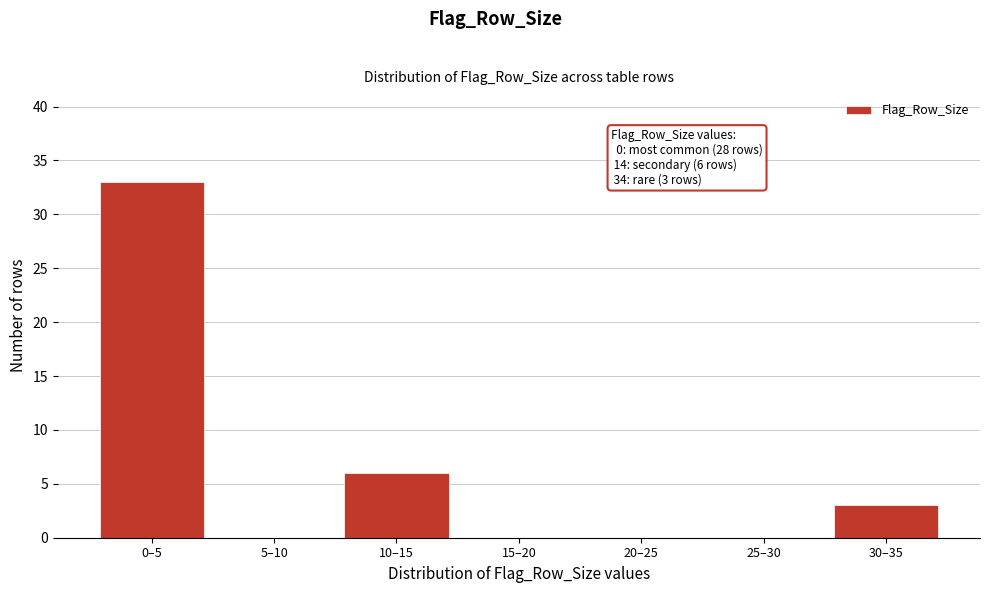

Reading right to left, what are all the values shown in this chart?

30–35=3	25–30=0	20–25=0	15–20=0	10–15=6	5–10=0	0–5=33